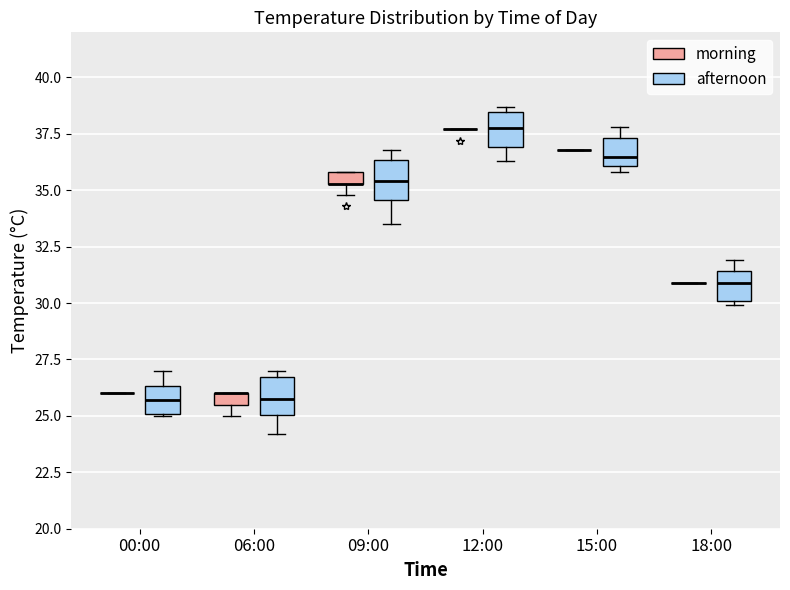

Where is the upper edge of the box for 12:00 (afternoon) on the y-axis? The values are not printed on the chart, so give them approximately, as read against the axis.

38.5